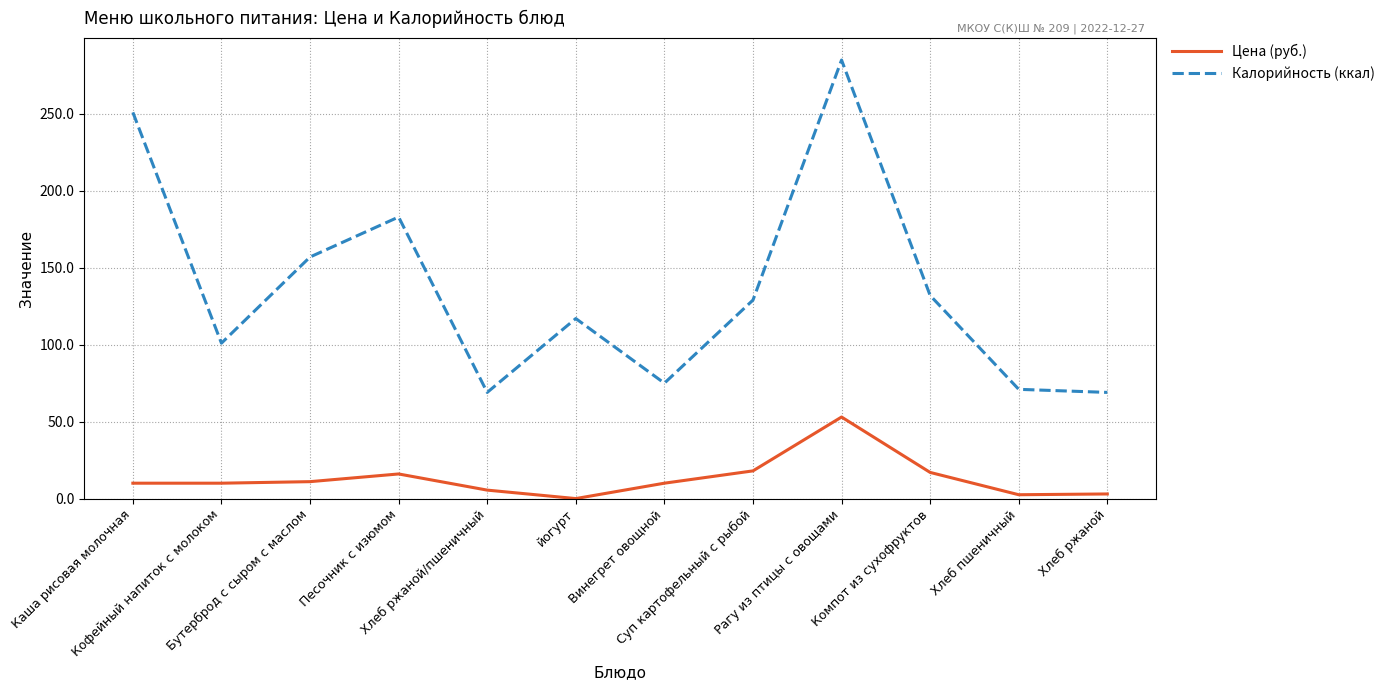

What is the greatest value displayed?

285.0